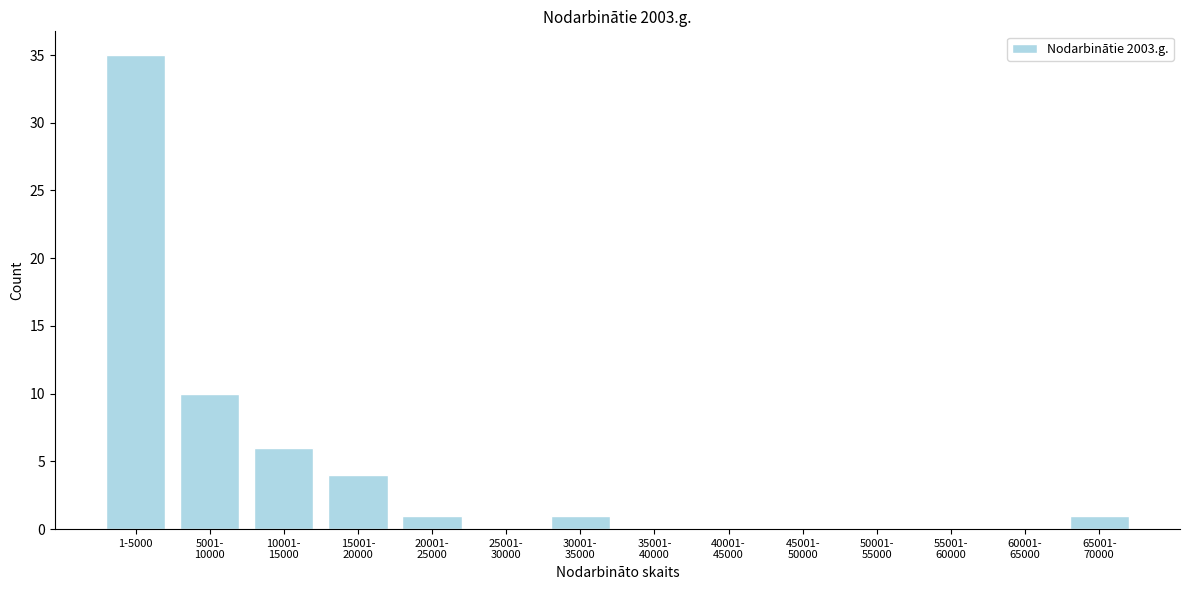

What is the greatest value displayed?

35